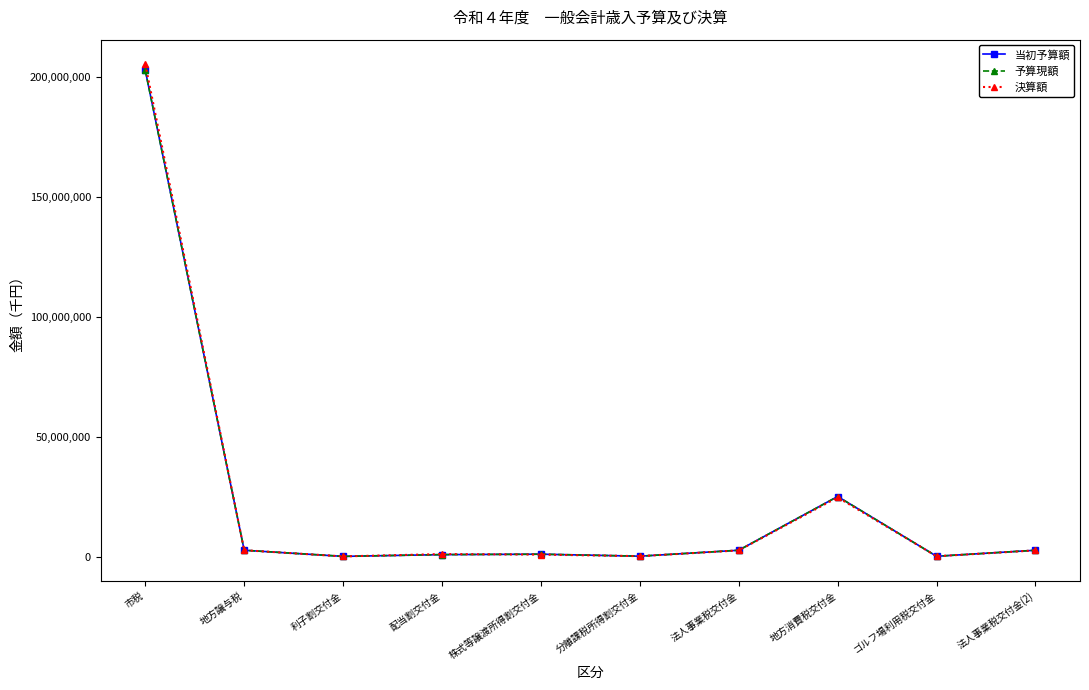

The value of 決算額 at 地方消費税交付金 is 24709995. True or false?

True